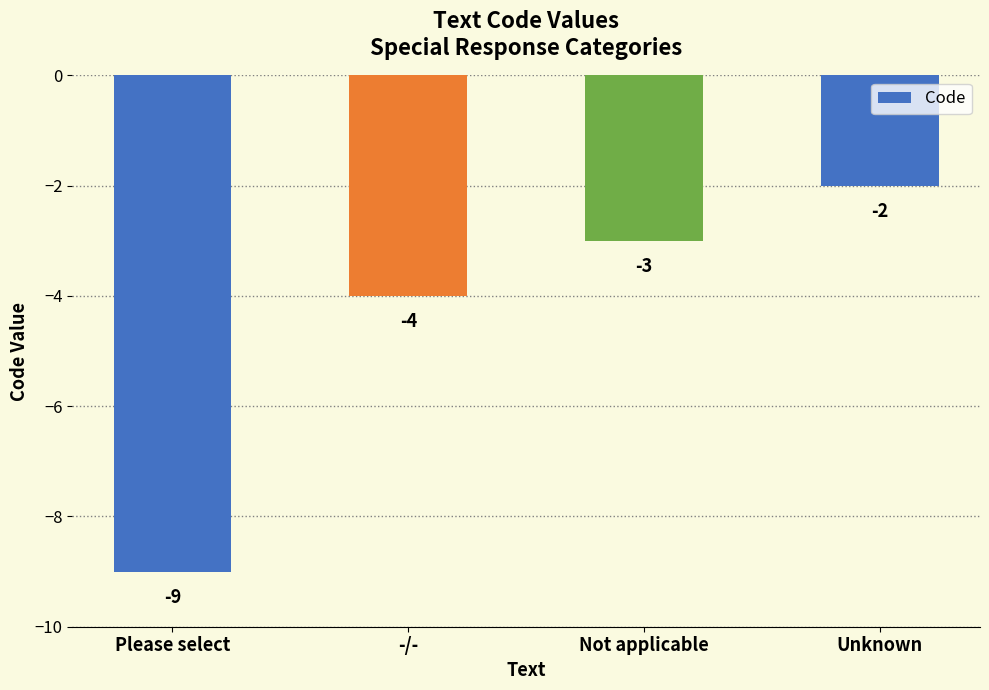

Reading left to right, list all the values displayed in this chart.

-9	-4	-3	-2